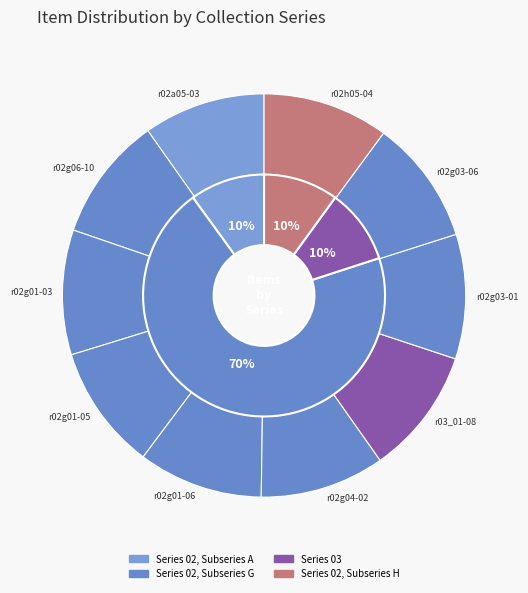

What percentage is the r02g03-06 slice, to the nearest percent?

10%